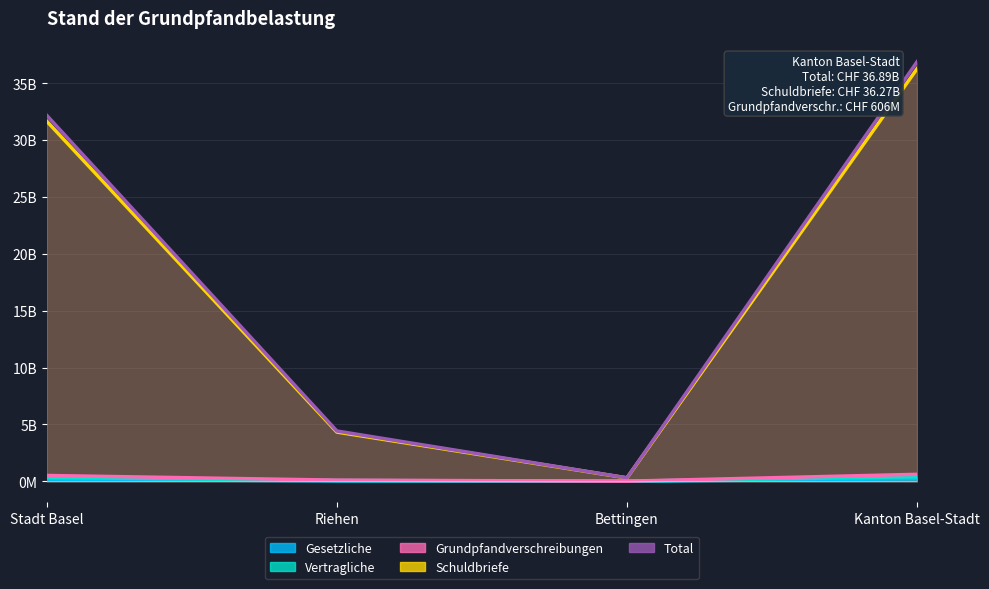

What is the greatest value displayed?

36887.2